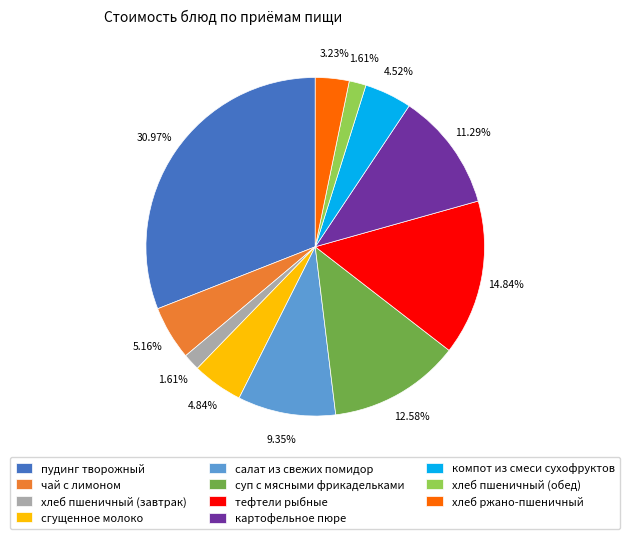

To the nearest percent, what is the difference between the largest and smallest slice percentages?

29%